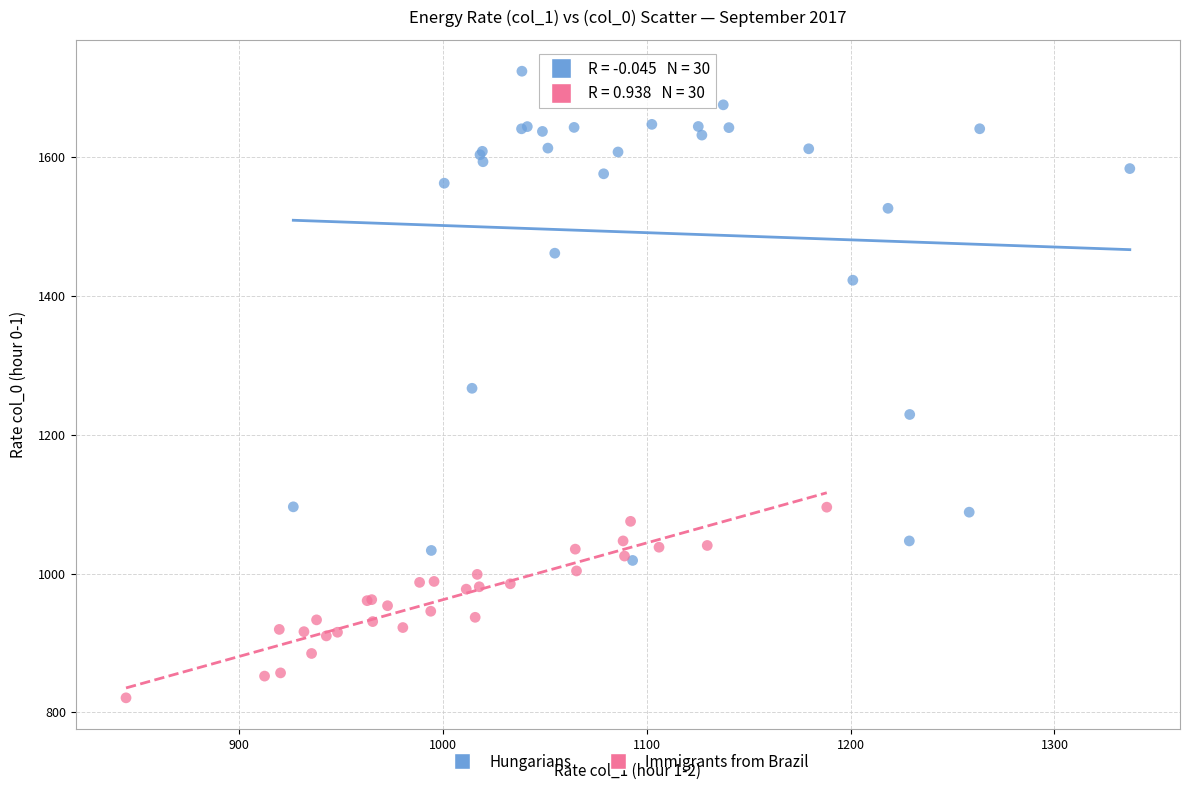

Which series contains the highest Y value?

Hungarians